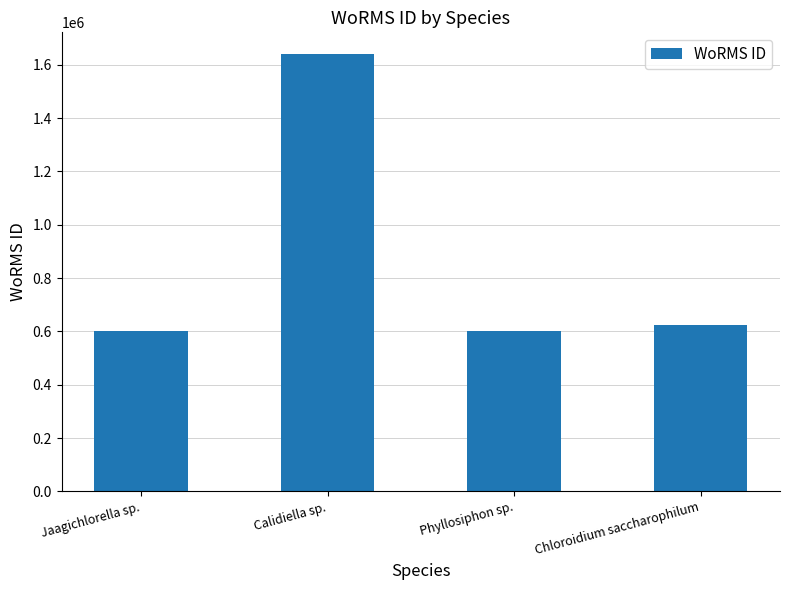

What is the maximum value shown in the chart?

1639518